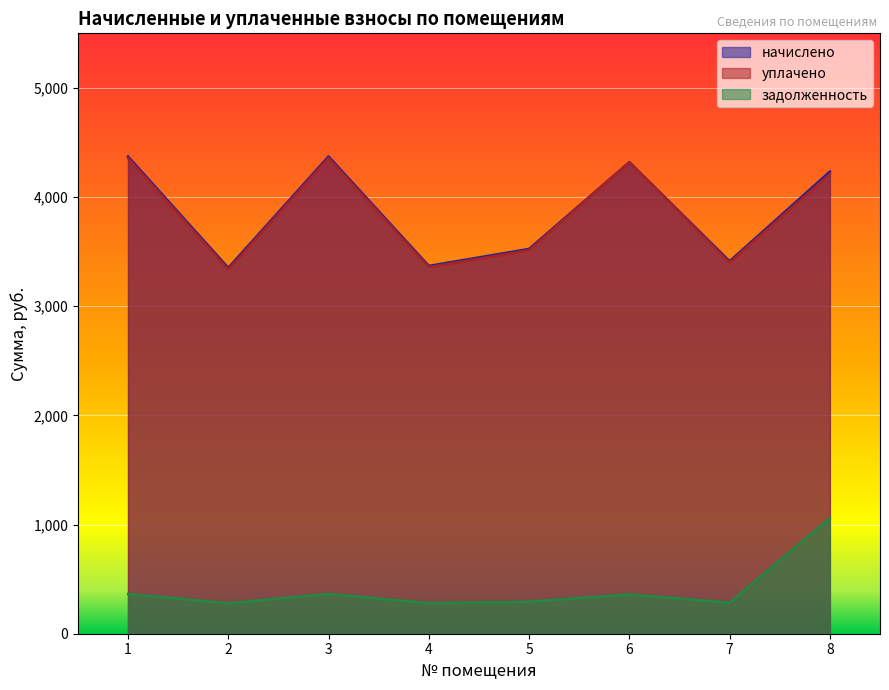

At which category does начислено reach its first local peak?

3